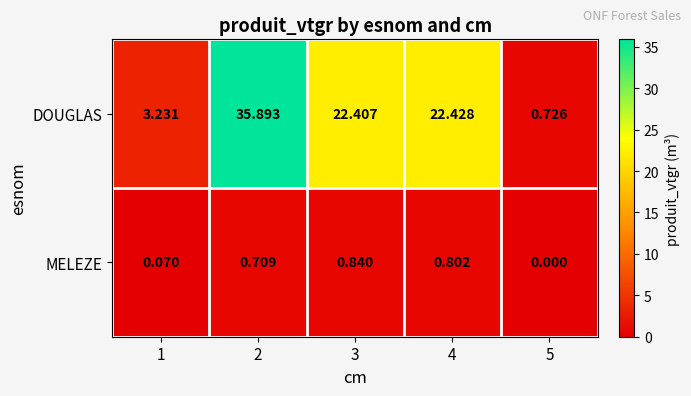

How many series are shown in this chart?

2